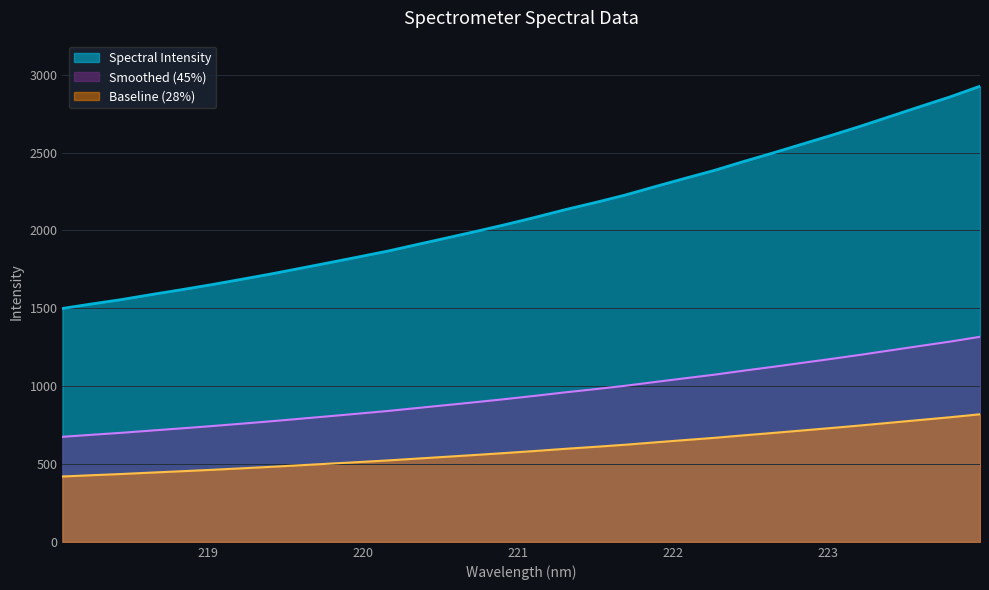

What is the average value?

952.1